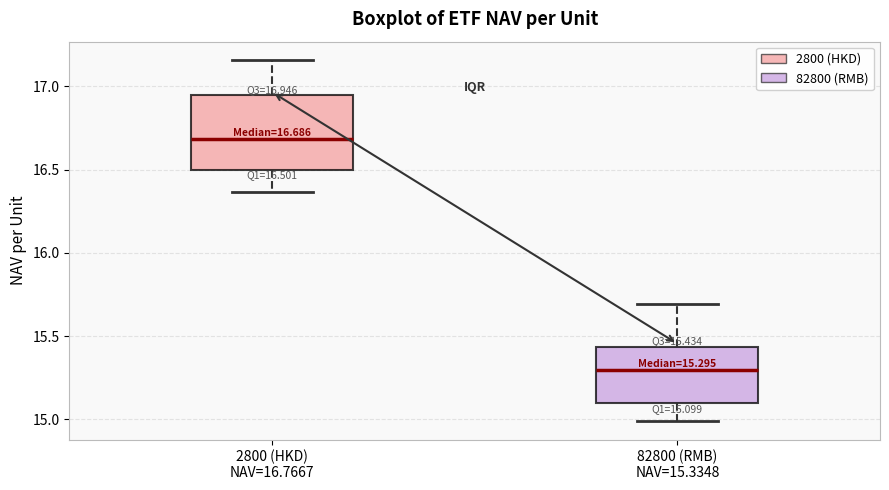

Which box has the highest median line?

2800 (HKD) NAV=16.7667